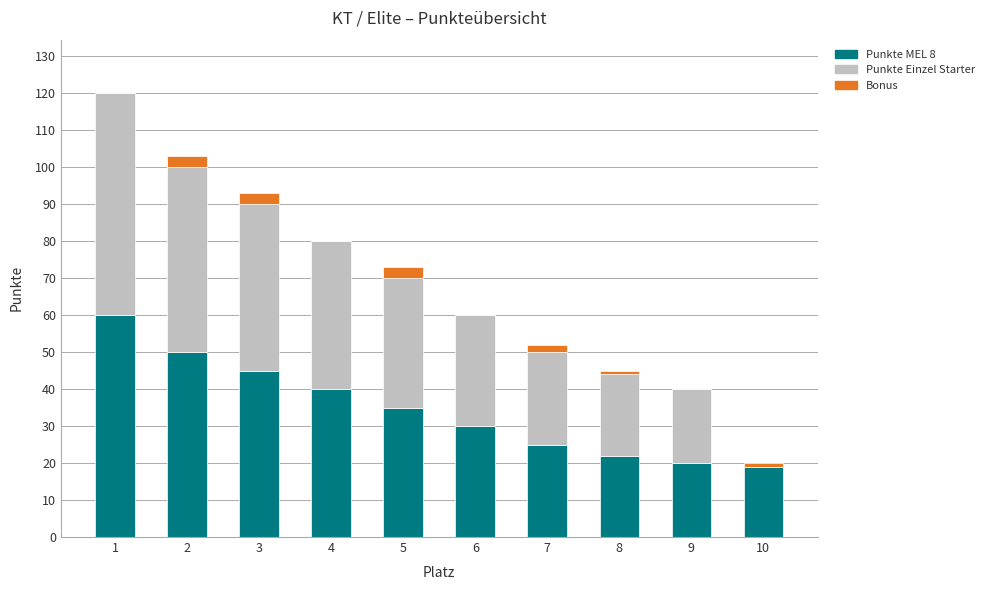

At which label is Punkte MEL 8 closest to 39?

4